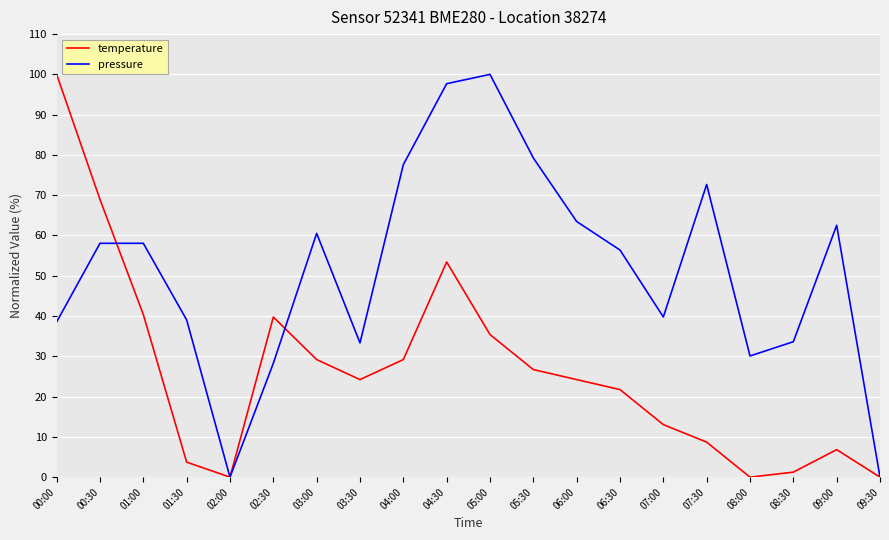

The value of pressure at 09:30 is -39.5. True or false?

False